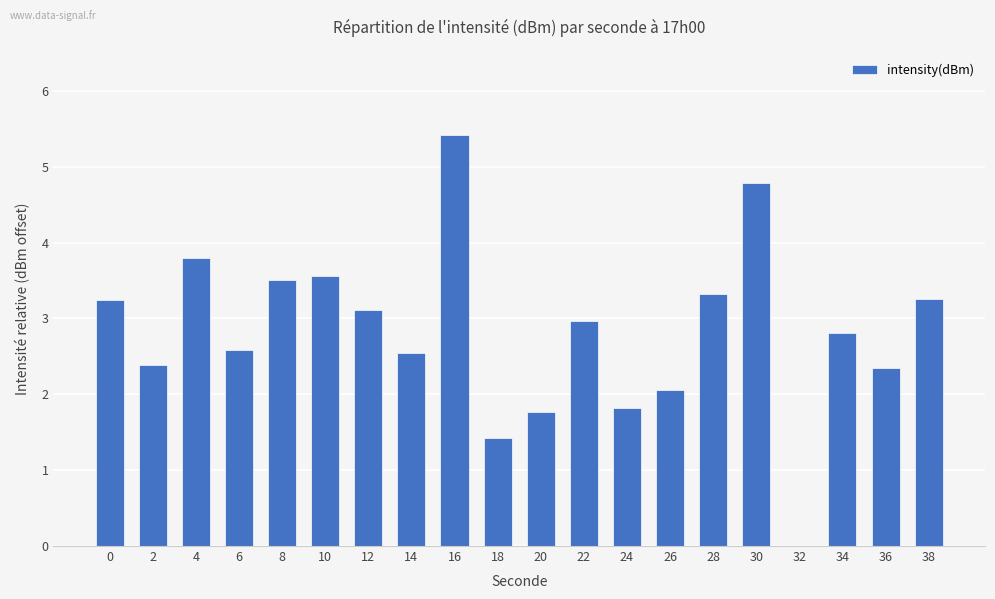

Is it true that the value at 34 is 2.8?

True